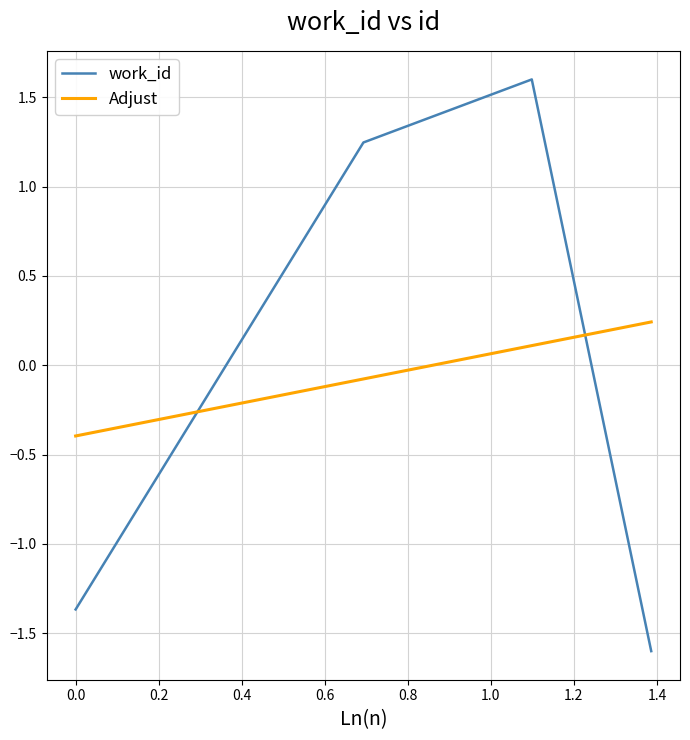

How many times do work_id and Adjust cross each other?

2